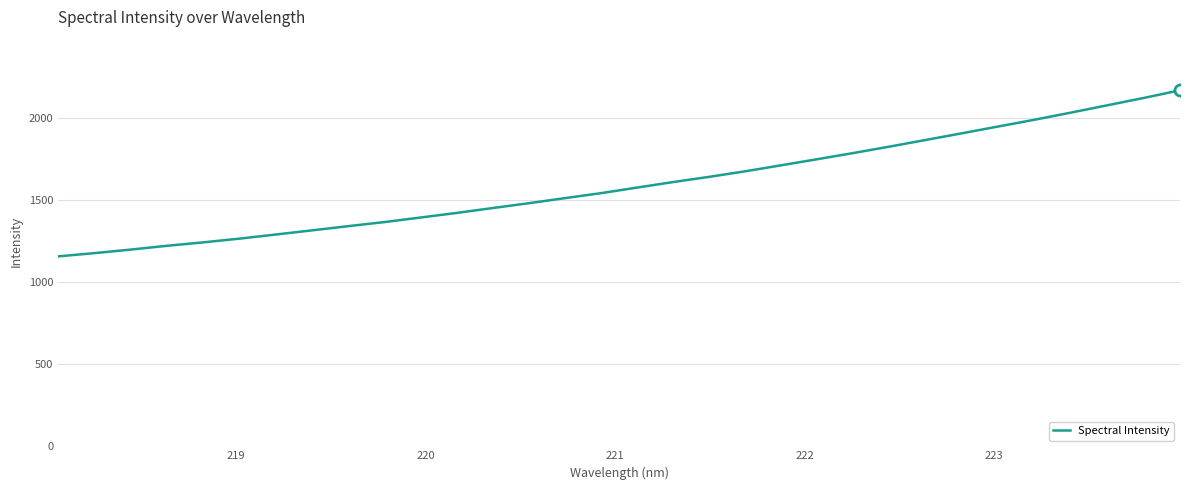

What is the difference between the maximum and minimum values?

1010.3